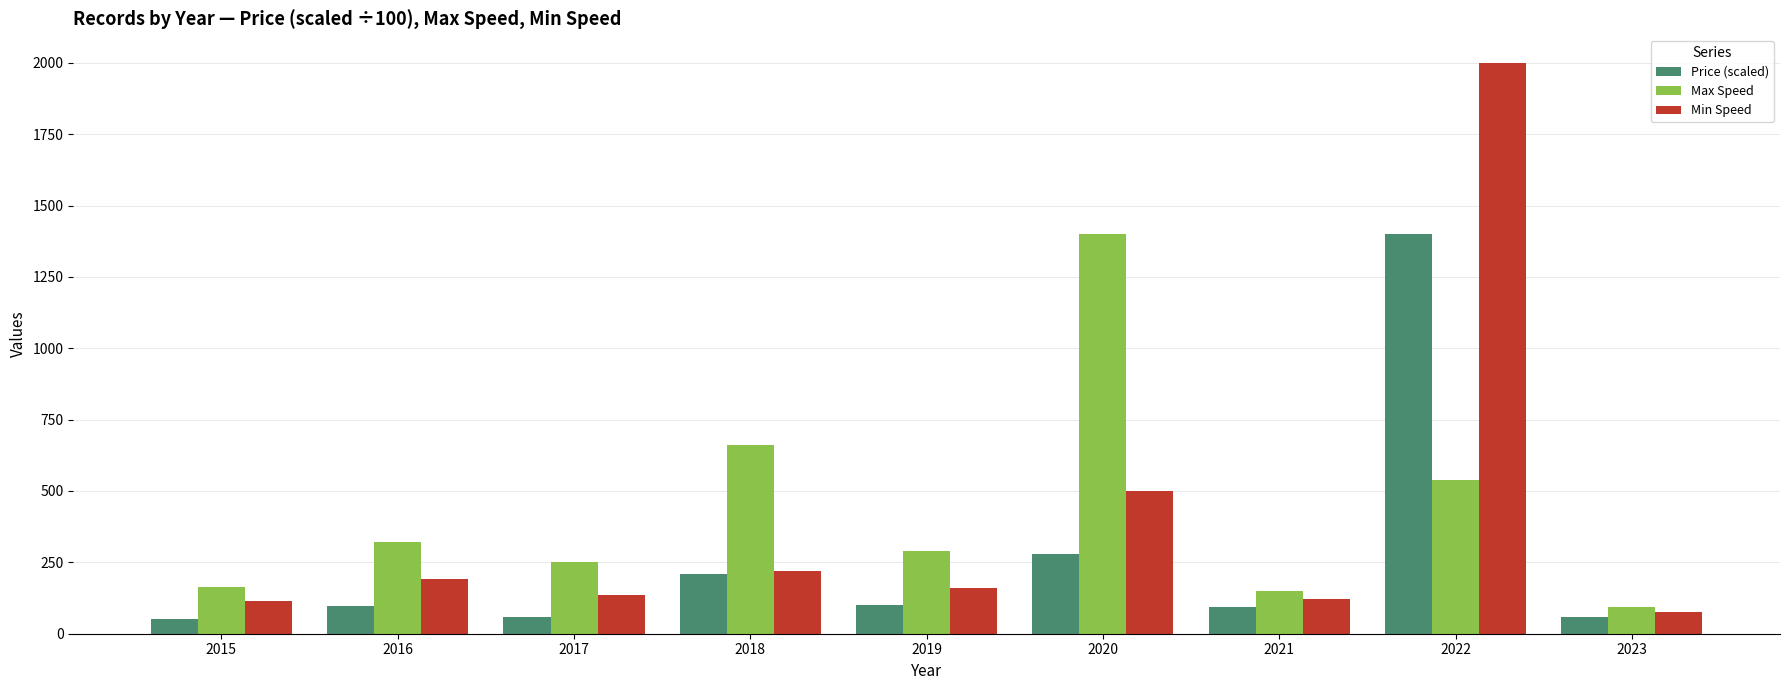

Rank the series at 2016 from lowest to highest value.

Price (scaled), Min Speed, Max Speed